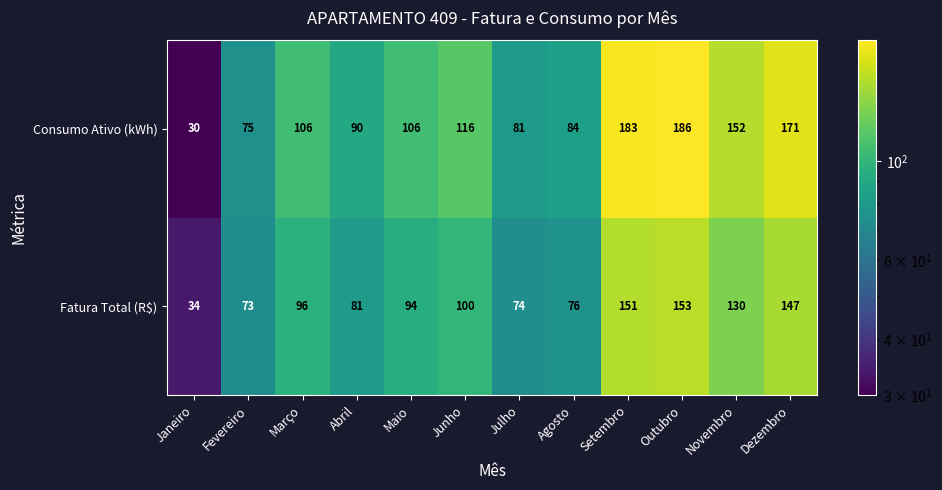

Is it true that Consumo Ativo (kWh) equals 240 at Novembro?

False